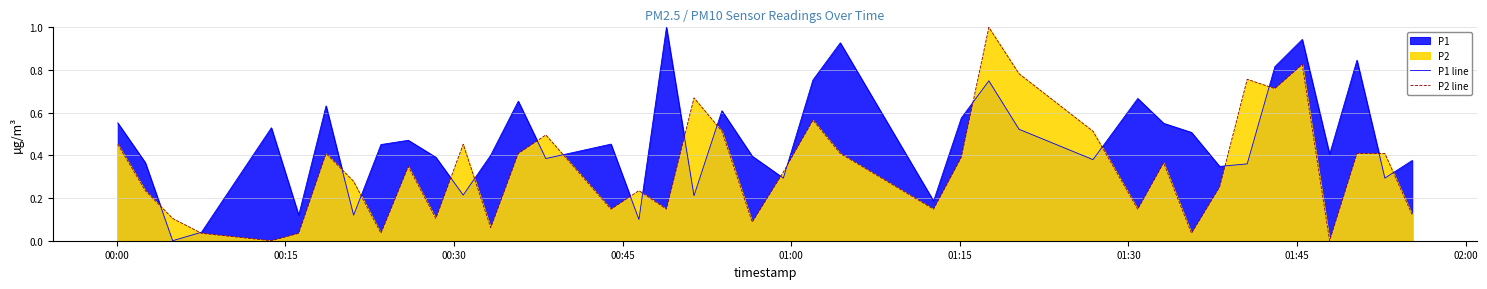

How many interior local valleys does the P1 line series have?

13